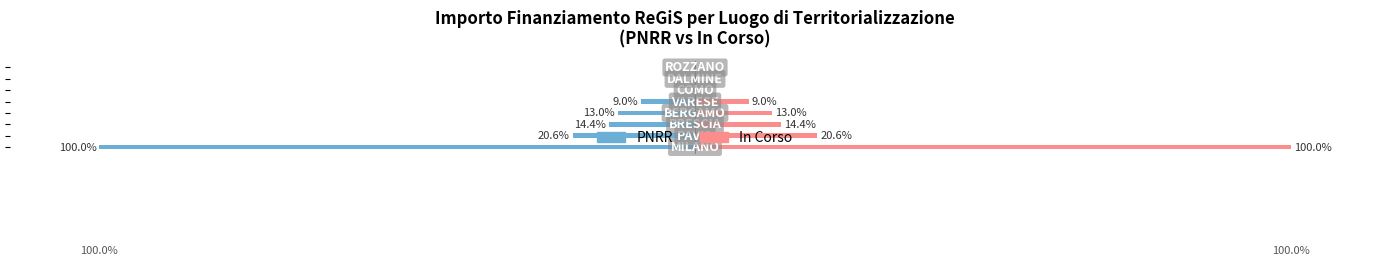

What is the approximate value of PNRR at −50?

-14.4